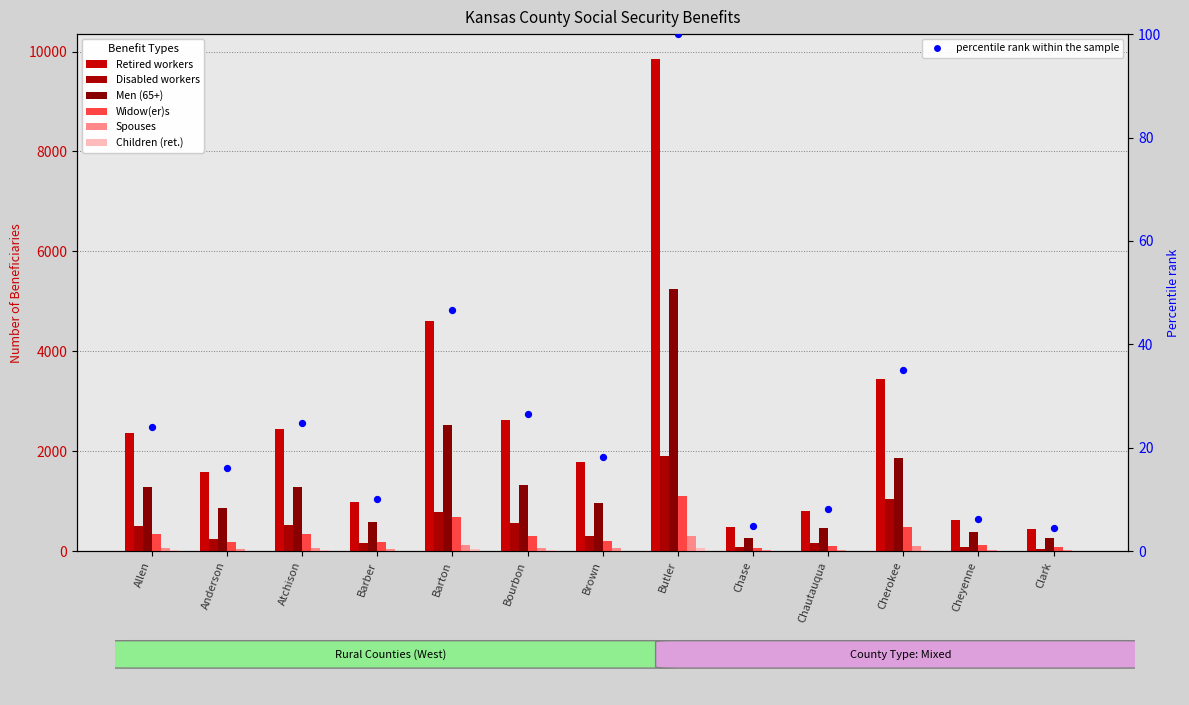

Which series has the largest total across all categories?

Retired workers